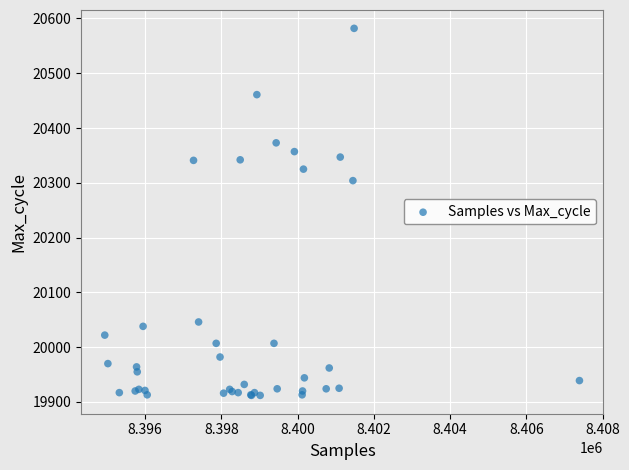

What Y value in the scatter plot is closest to 20247?

20304